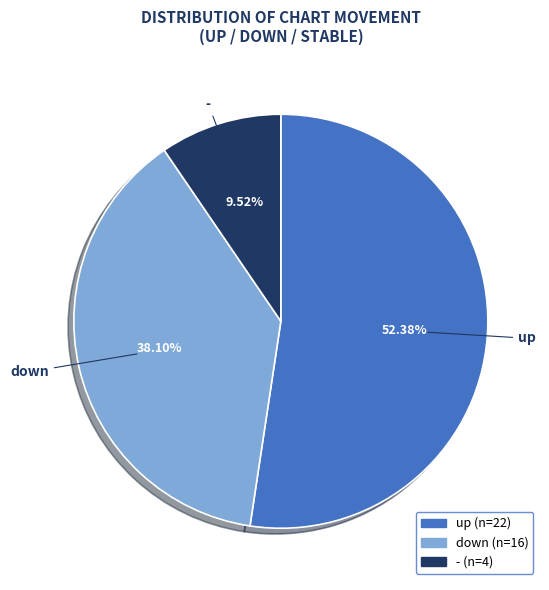

What percentage is the down slice, to the nearest percent?

38%